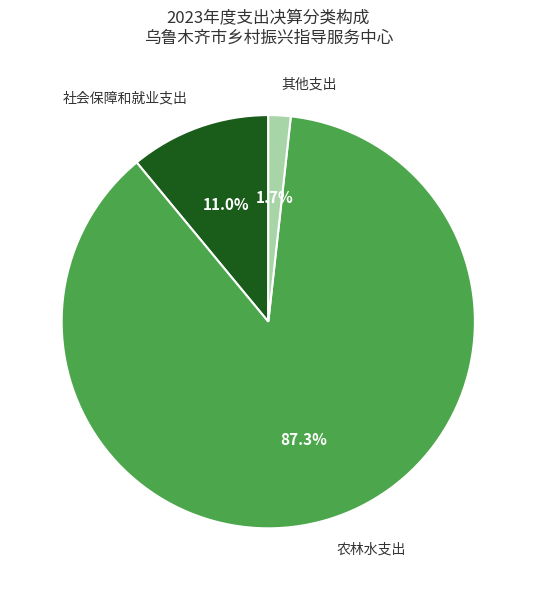

To the nearest percent, what is the difference between the 其他支出 and 农林水支出 slice percentages?

86%